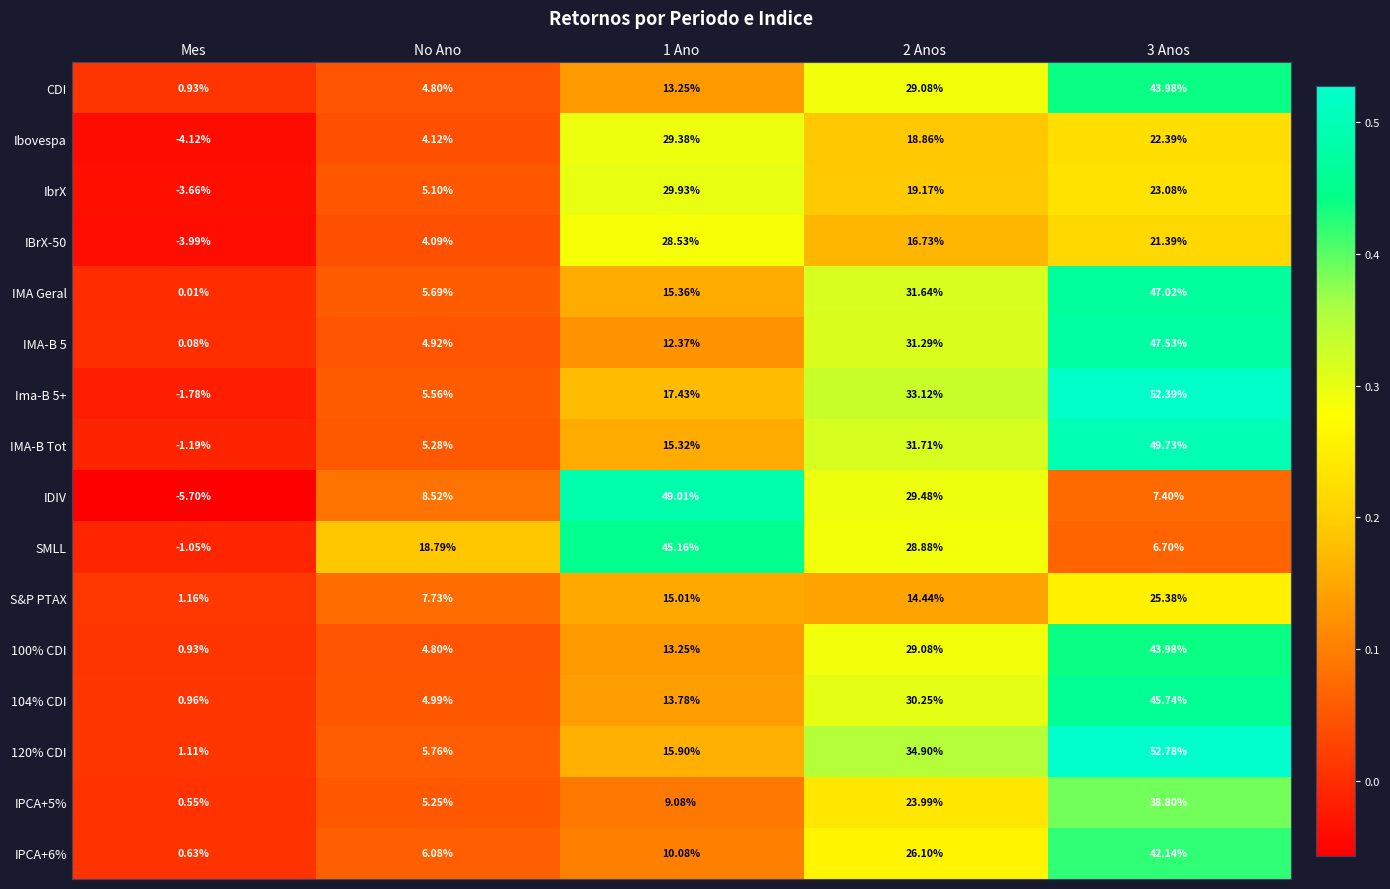

At how many categories does at least one series exceed 0?

5